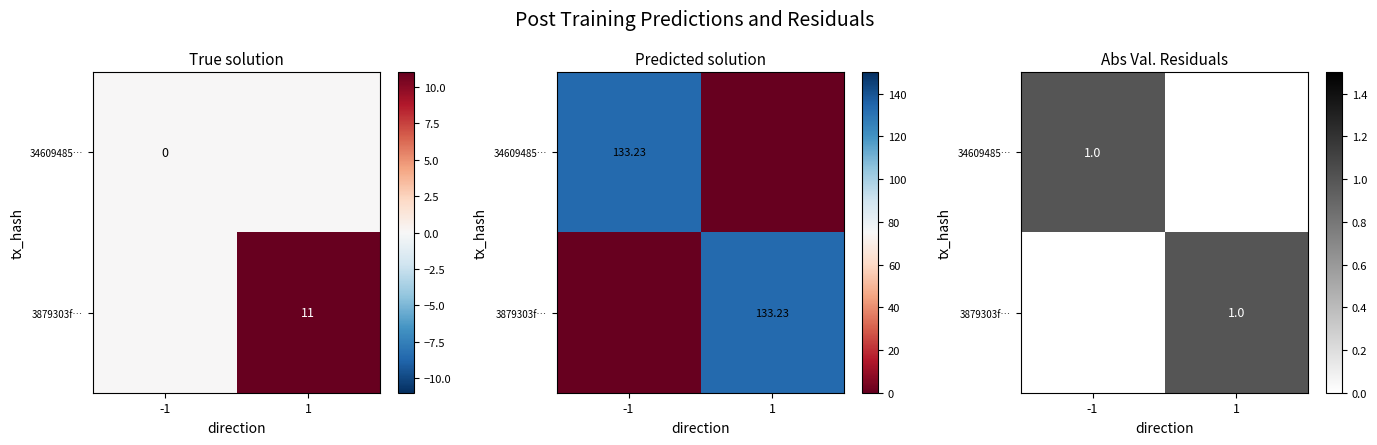

Rank the categories by 34609485… value from lowest to highest.

1, -1